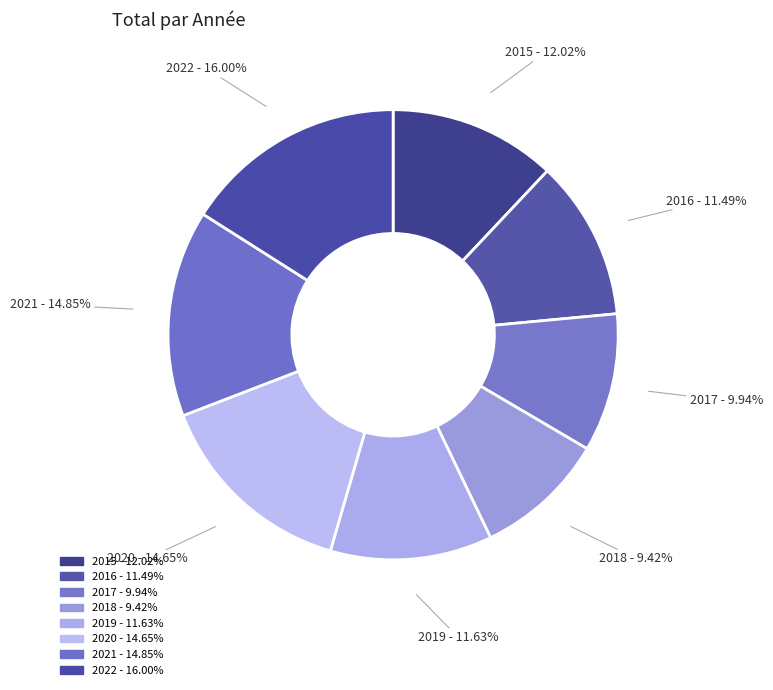

Is 2022 the majority of the pie?

No